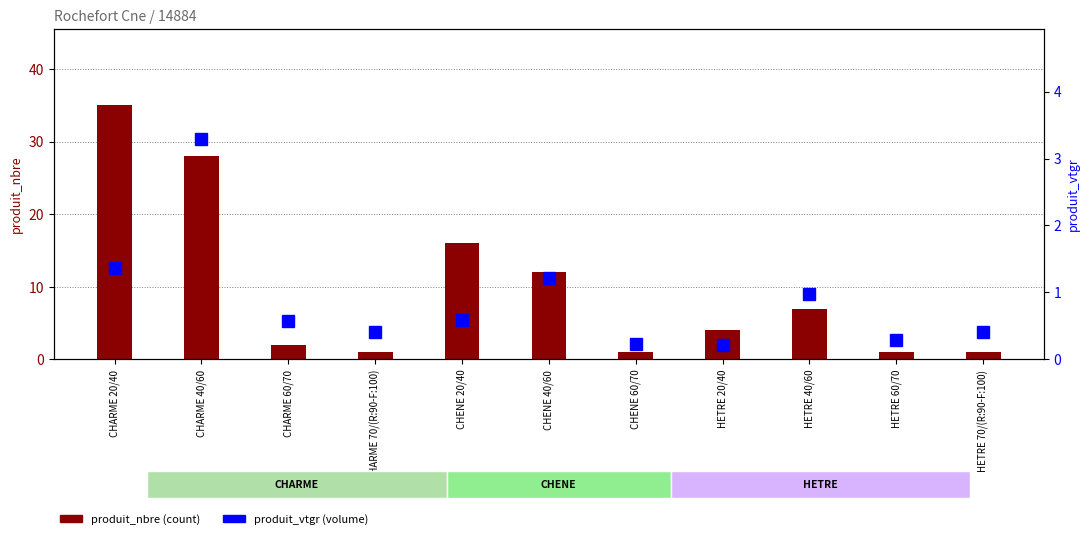

Rank the series at HETRE 20/40 from highest to lowest value.

produit_nbre, produit_vtgr